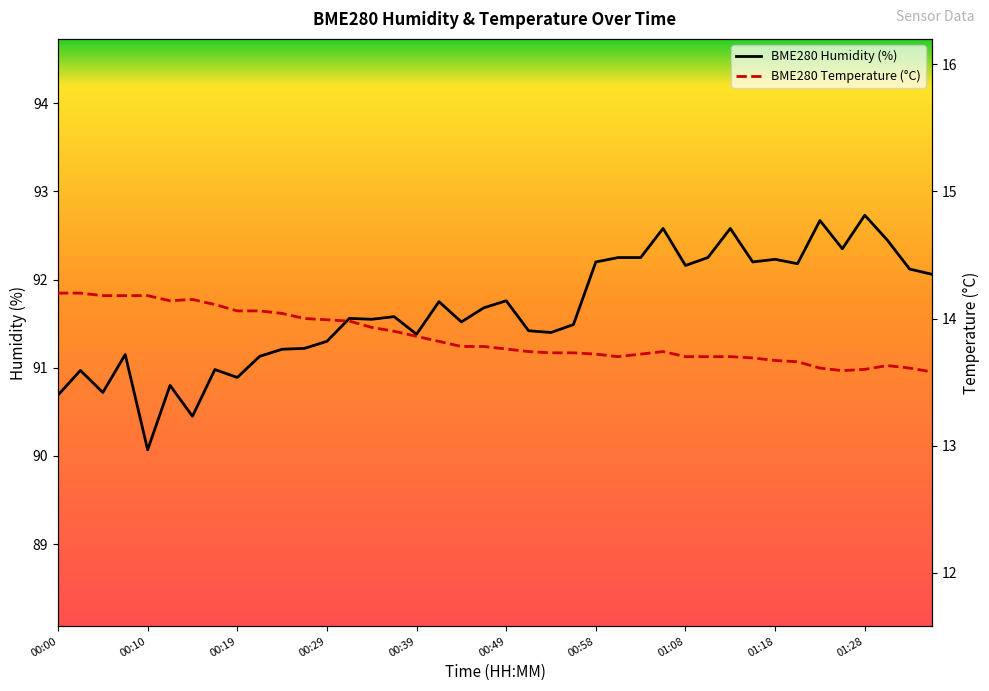

What are all the series names shown in the legend?

BME280 Humidity (%), BME280 Temperature (°C)